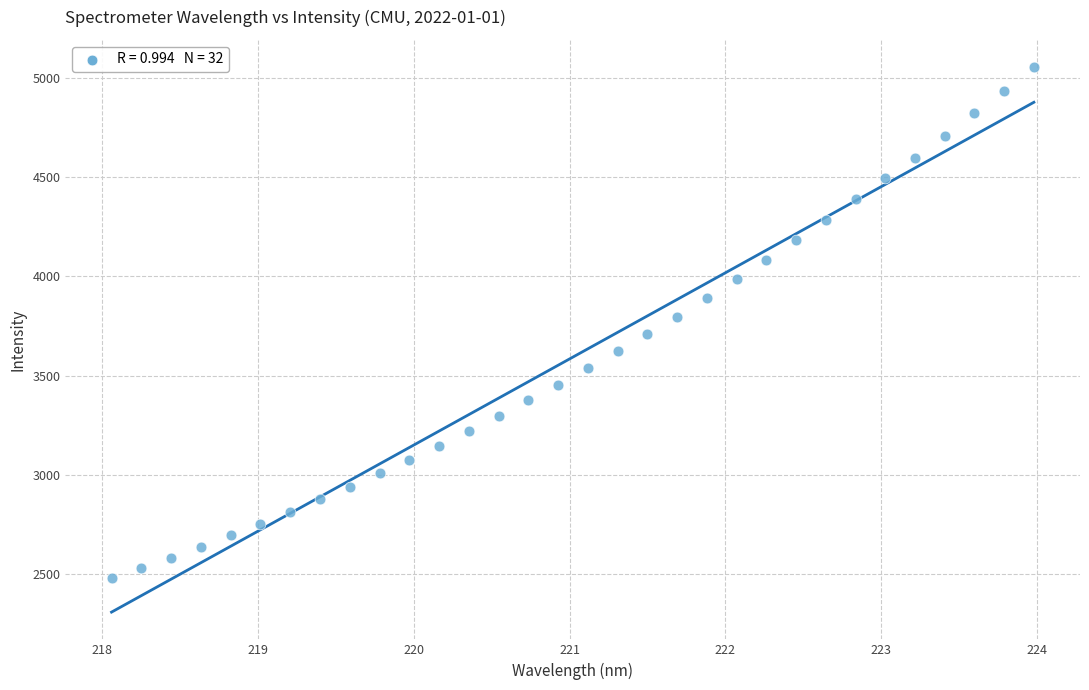

What is the range of Y values (max minus min)?

2571.6